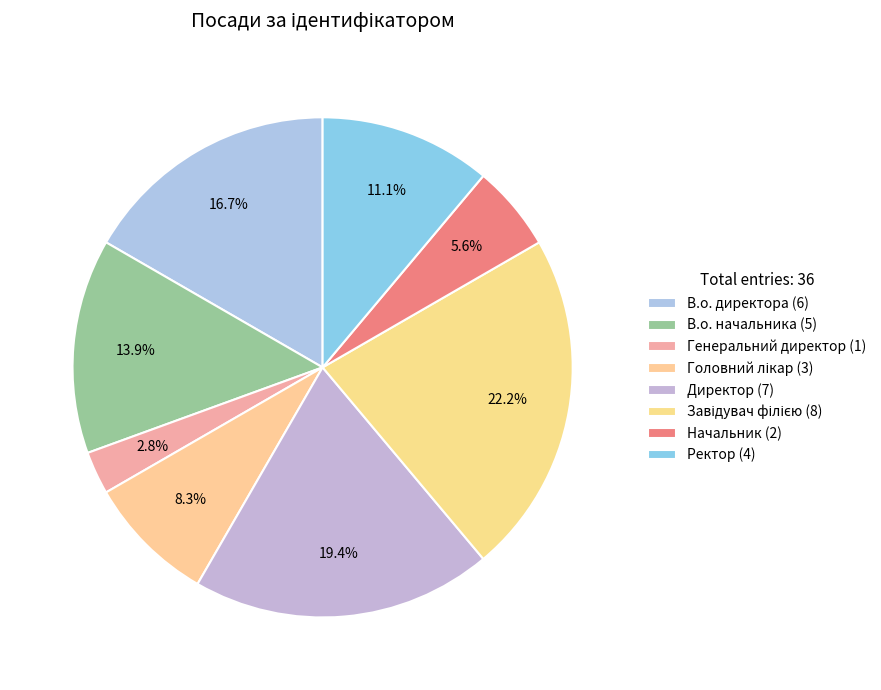

True or false: В.о. начальника accounts for 1% of the total.

False